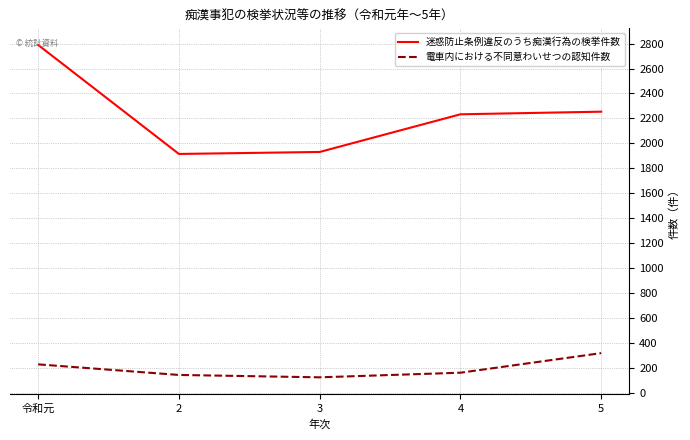

Which series has the largest total across all categories?

迷惑防止条例違反のうち痴漢行為の検挙件数